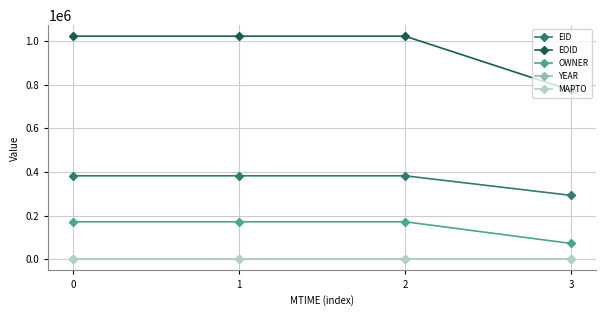

Is the value of YEAR at 2 greater than the value of EOID at 3?

No